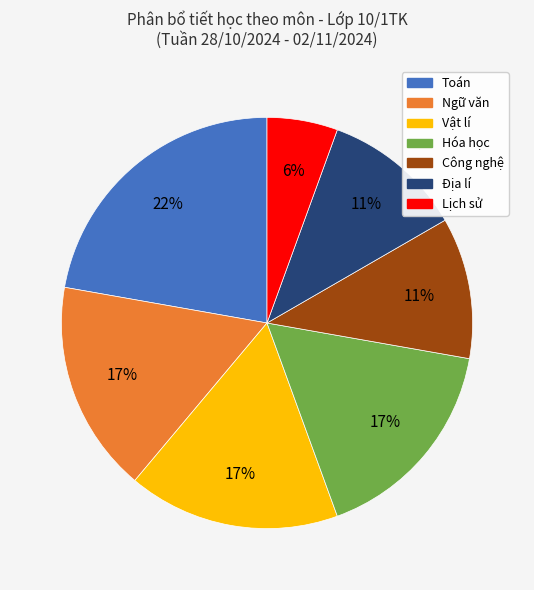

Is there a majority slice in this chart?

No